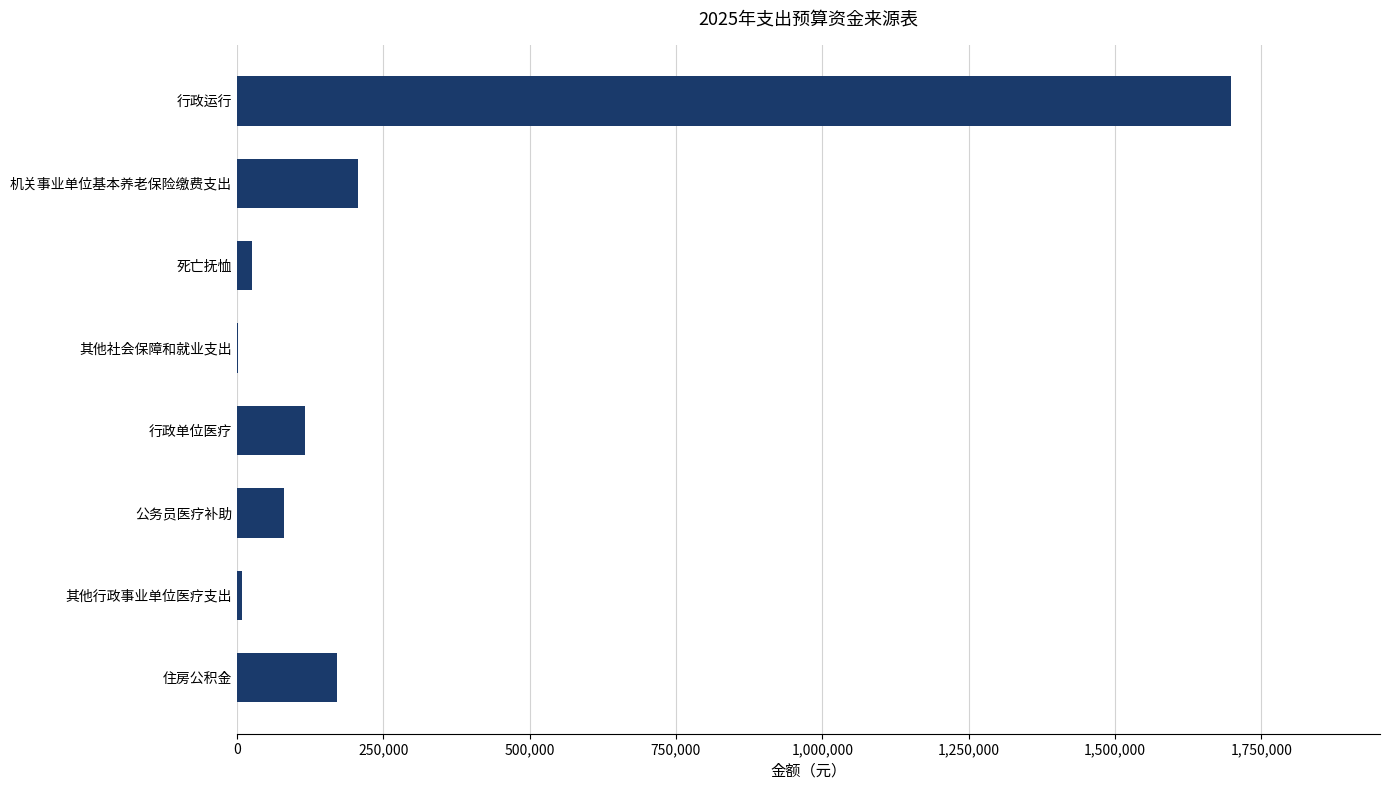

What is the average value?

289095.4